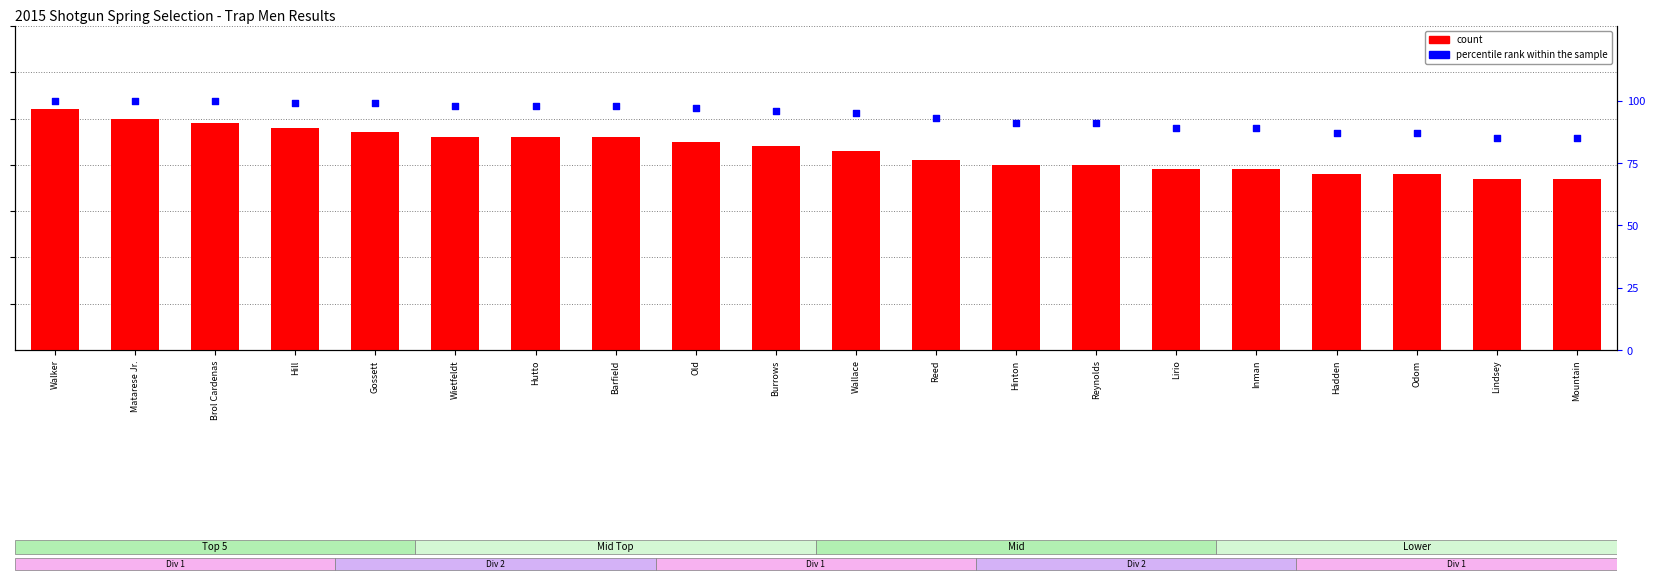

Which series has the largest Y range (max minus min)?

count